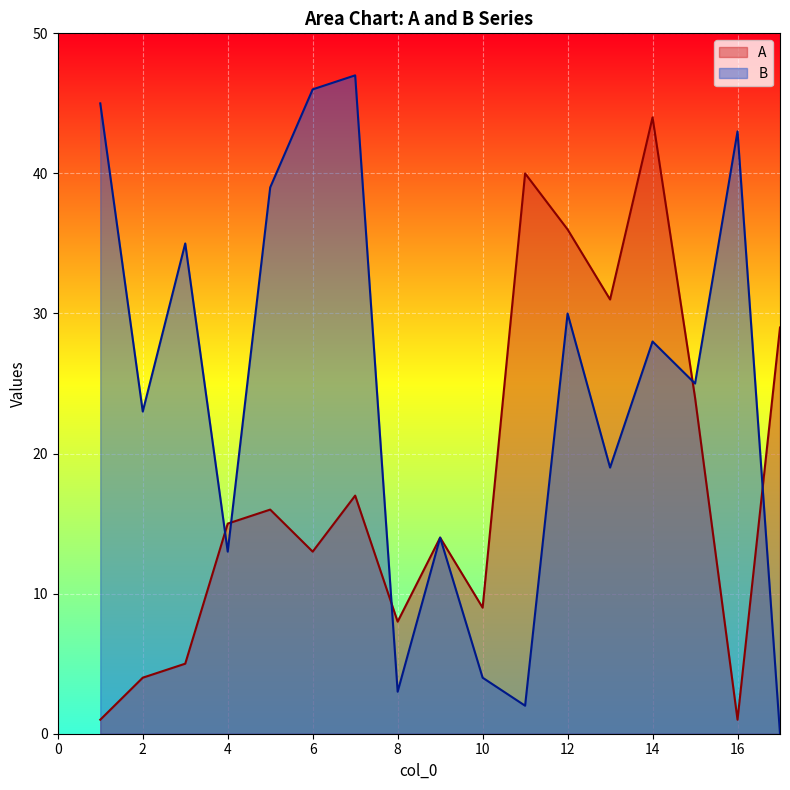

Which series ends up on top after the final intersection of A and B?

A